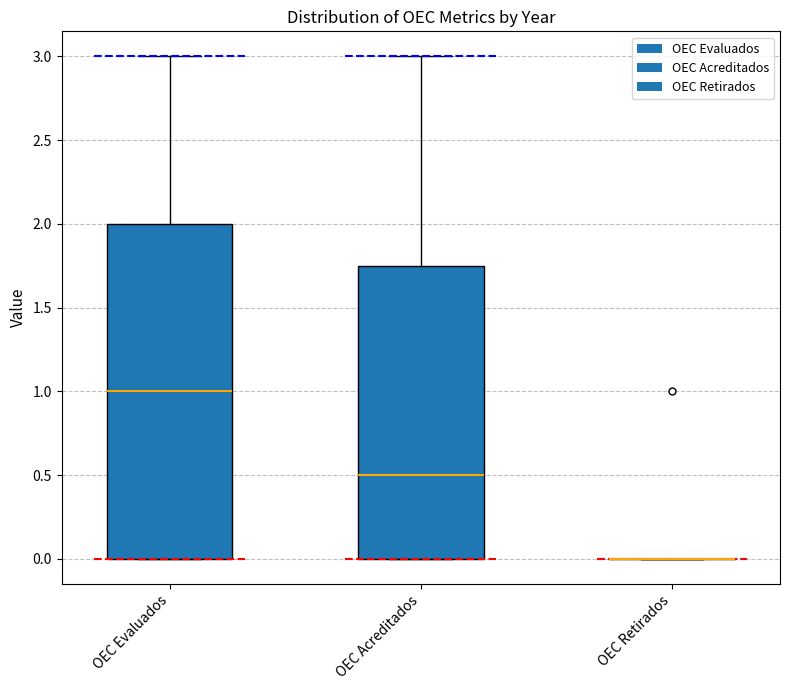

Reading left to right, transcribe this box plot: for each box, give where its median line is, the range the box spans, and where its two whiskers end, as read against the y-axis. The values are not printed on the chart, so give them approximately, as read against the axis.

OEC Evaluados: median 1.00, box 0.00 to 2.00, whiskers 0.00 to 3.00
OEC Acreditados: median 0.50, box 0.00 to 1.75, whiskers 0.00 to 3.00
OEC Retirados: box collapsed to a line at 0.00, whiskers 0.00 to 0.00